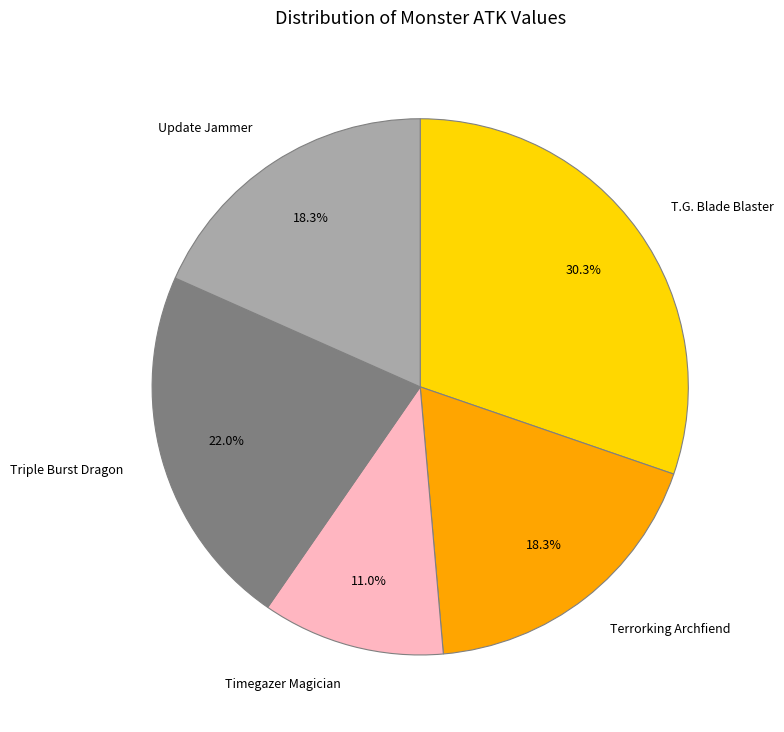

Is there any slice that represents more than half of the pie?

No